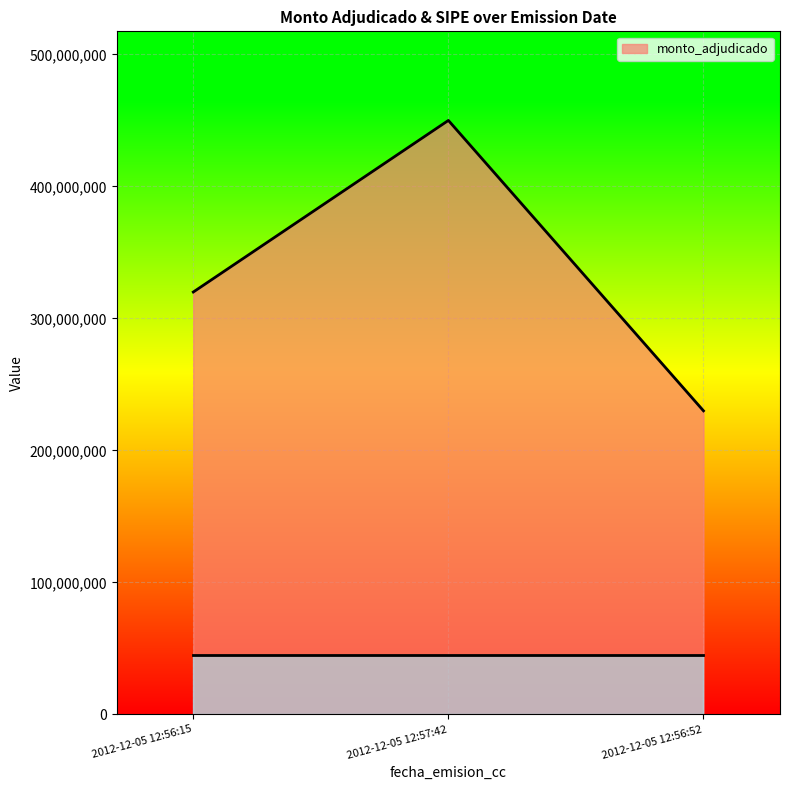

How many lines are shown in the chart?

1